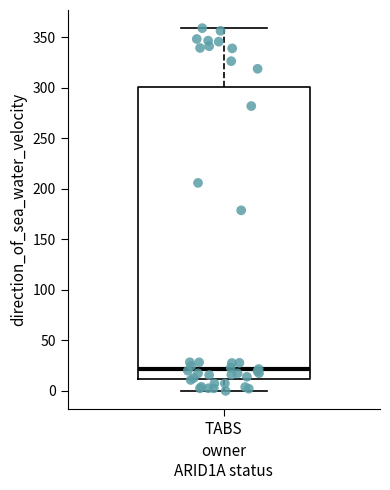

Where is the upper edge of the box for TABS on the y-axis? The values are not printed on the chart, so give them approximately, as read against the axis.

300